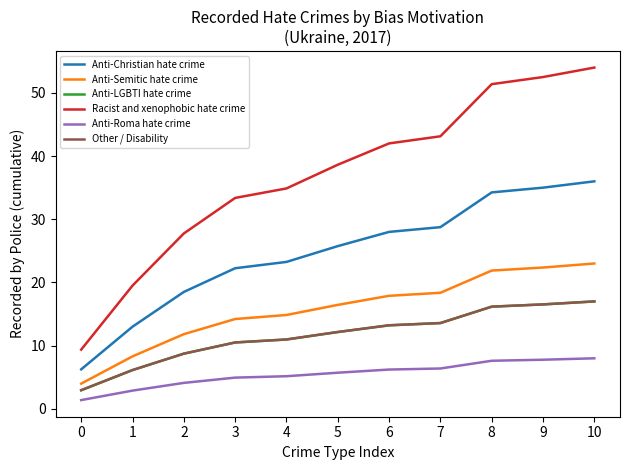

Which series has the largest total across all categories?

Racist and xenophobic hate crime